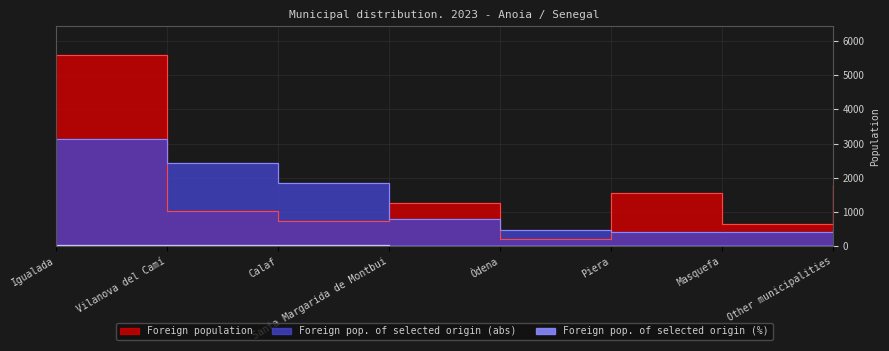

Which series has the largest total across all categories?

Foreign population